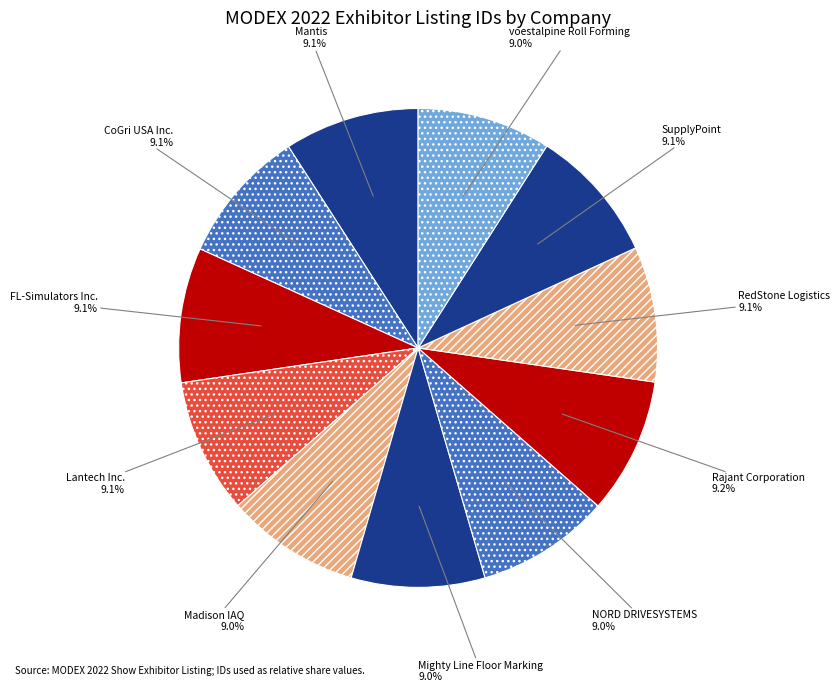

Is it true that Madison IAQ is 3% of the pie?

False